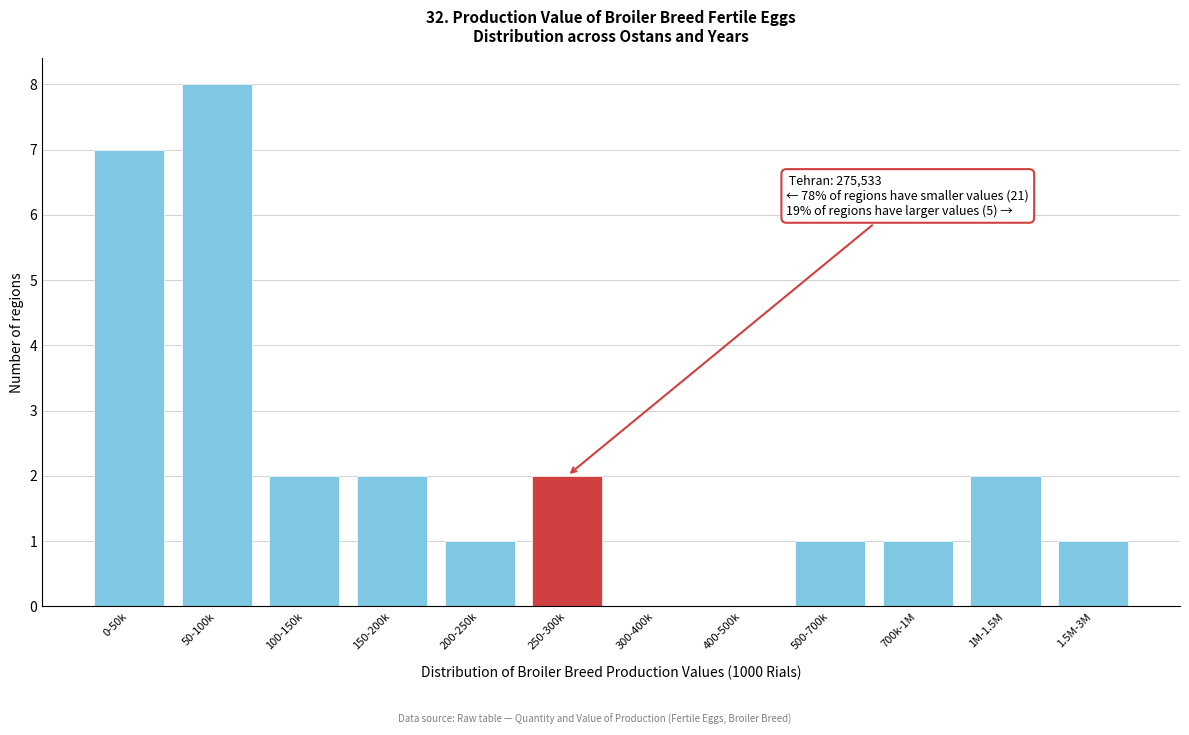

Reading left to right, what are all the values shown in this chart?

0-50k=7	50-100k=8	100-150k=2	150-200k=2	200-250k=1	250-300k=2	300-400k=0	400-500k=0	500-700k=1	700k-1M=1	1M-1.5M=2	1.5M-3M=1